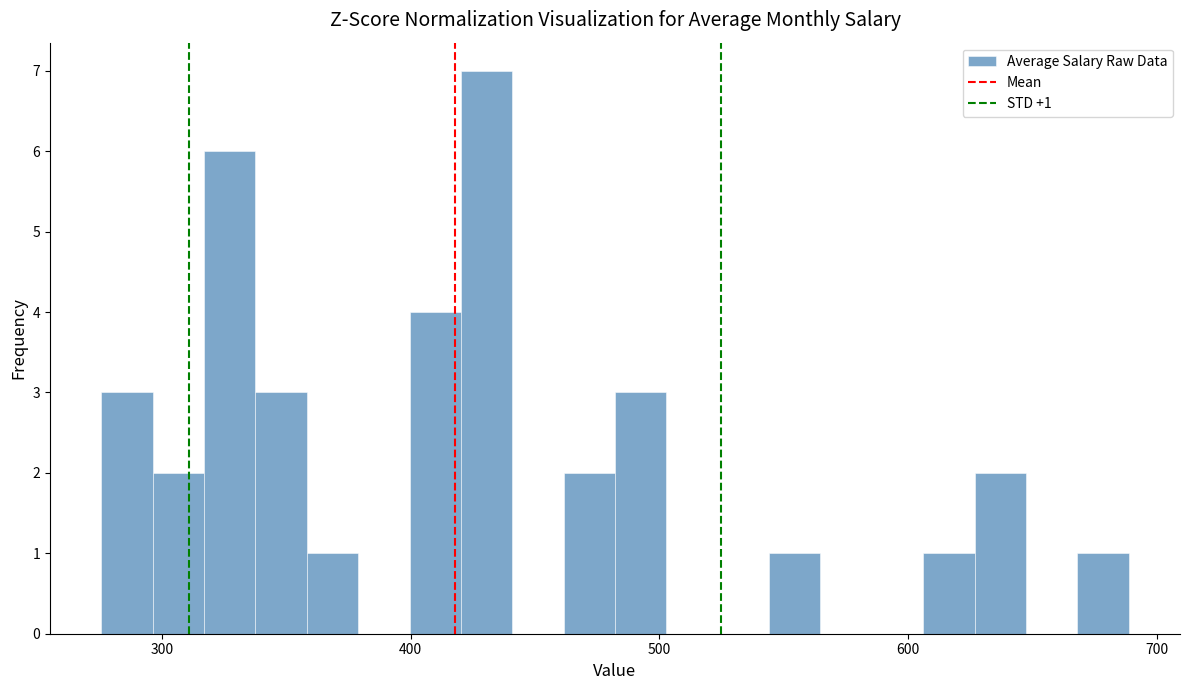

Around what value on the x-axis is the tallest bar? Give the approximate position of its centre, as read against the axis.

430